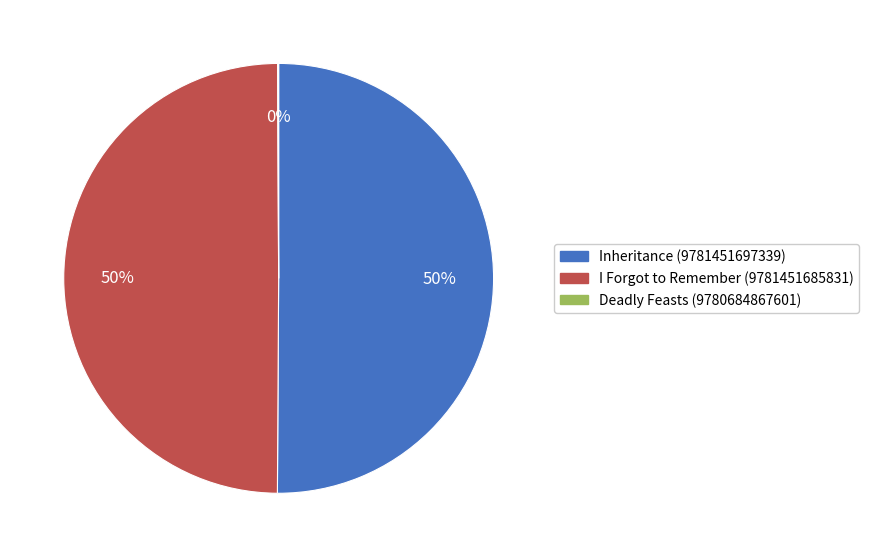

Is it true that Inheritance (9781451697339) is 50% of the pie?

True